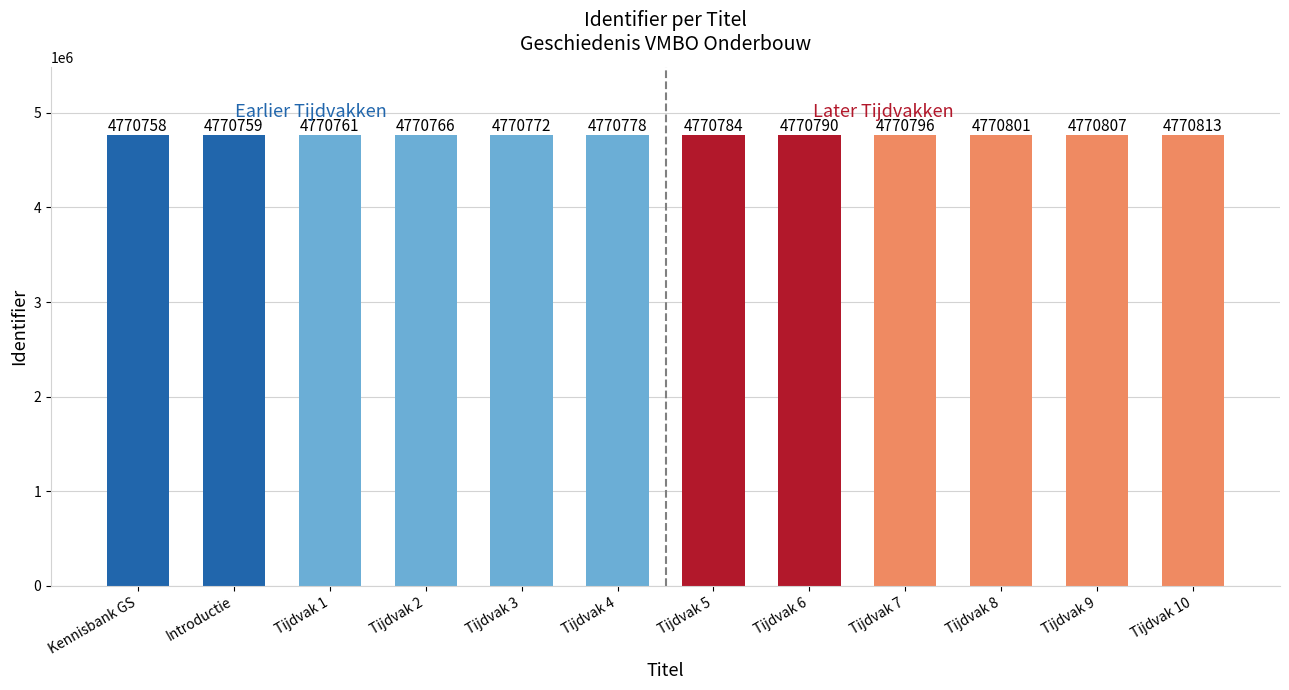

What is the sum of all values?

57249385